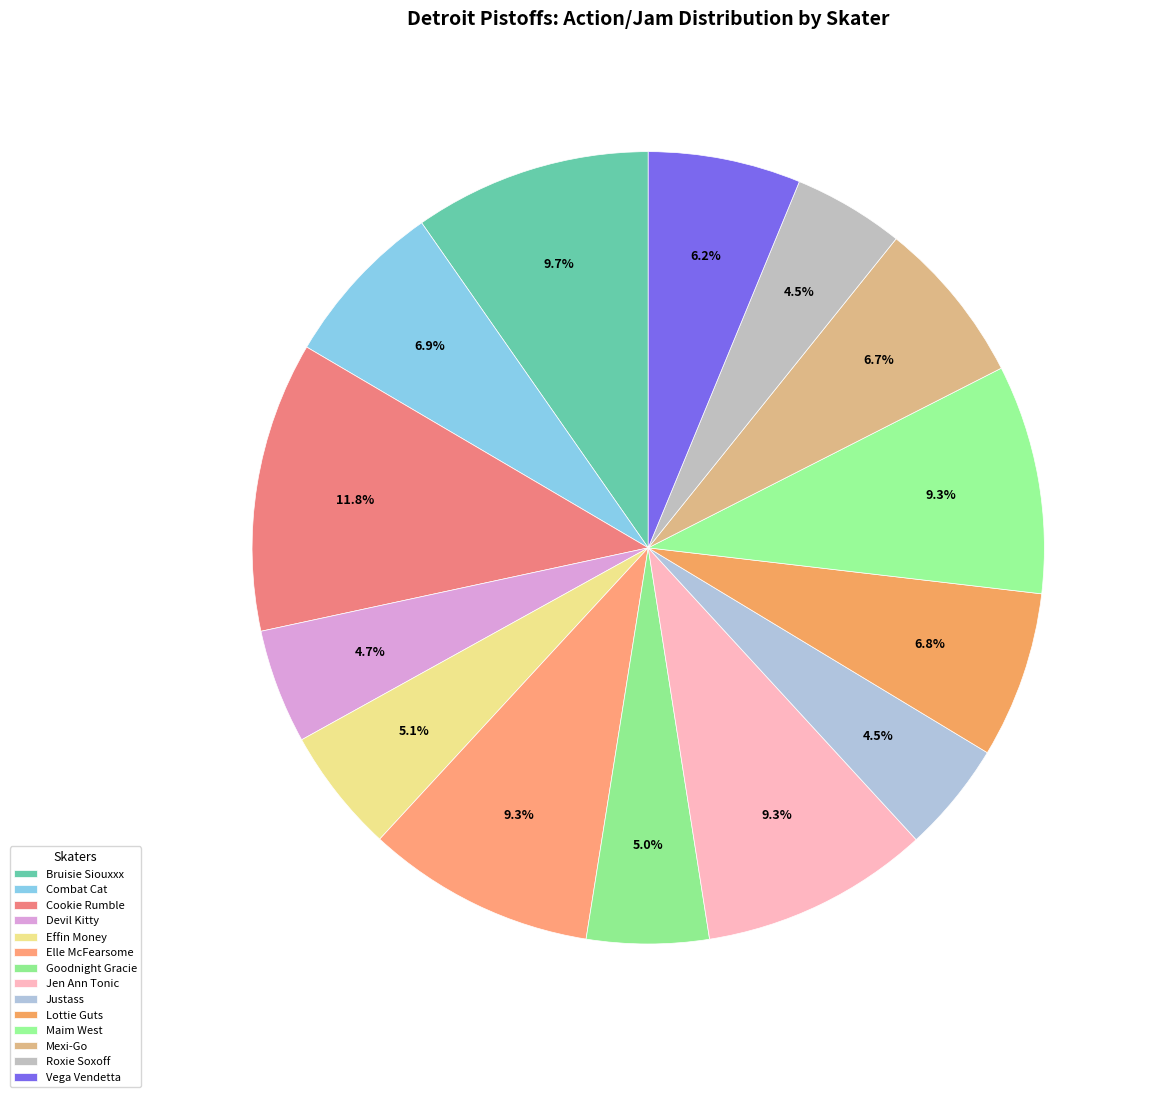

How many segments does this pie chart have?

14